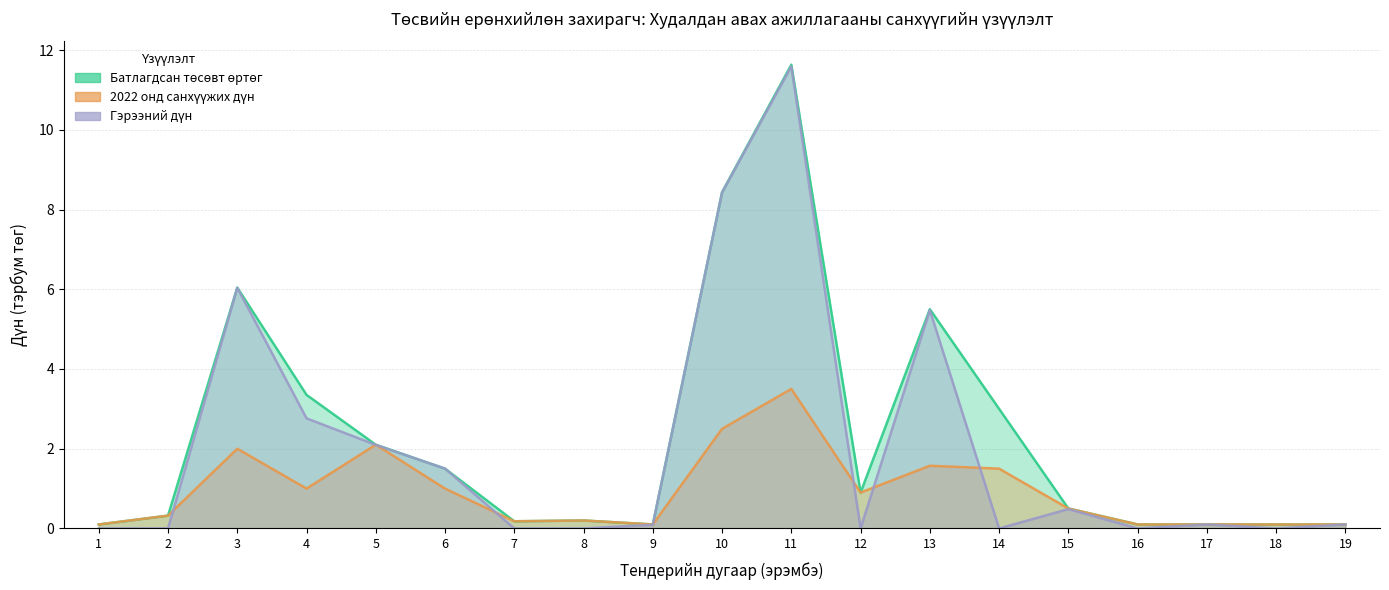

Count the number of categories in the chart.

19